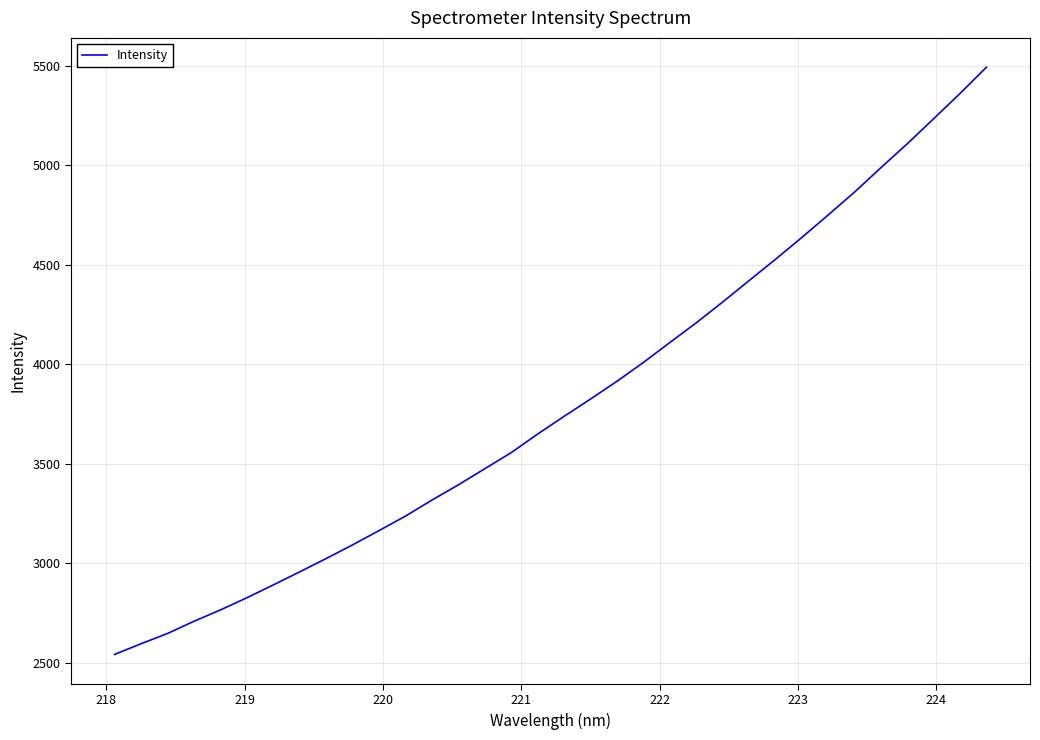

What is the maximum value shown in the chart?

5492.7